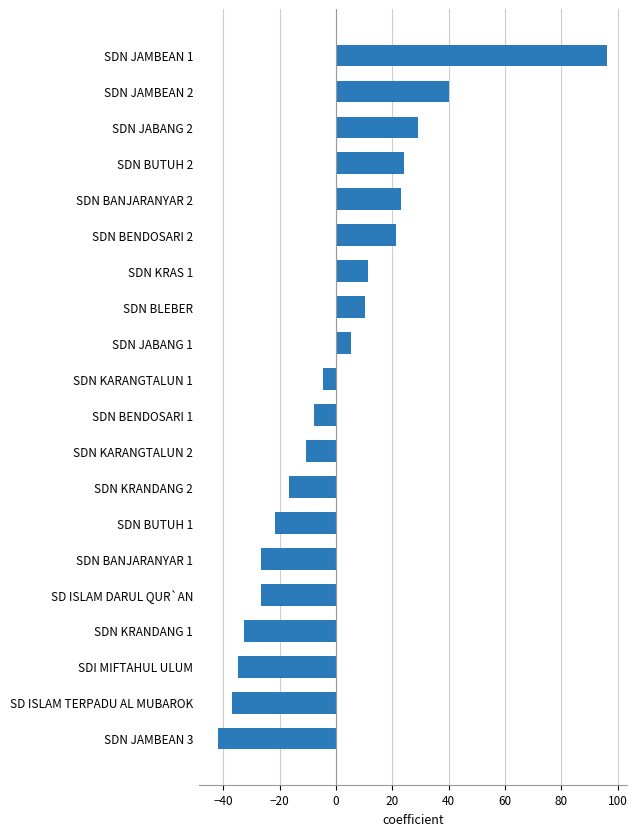

Is it true that the value at SDN KRAS 1 is 11.2?

True